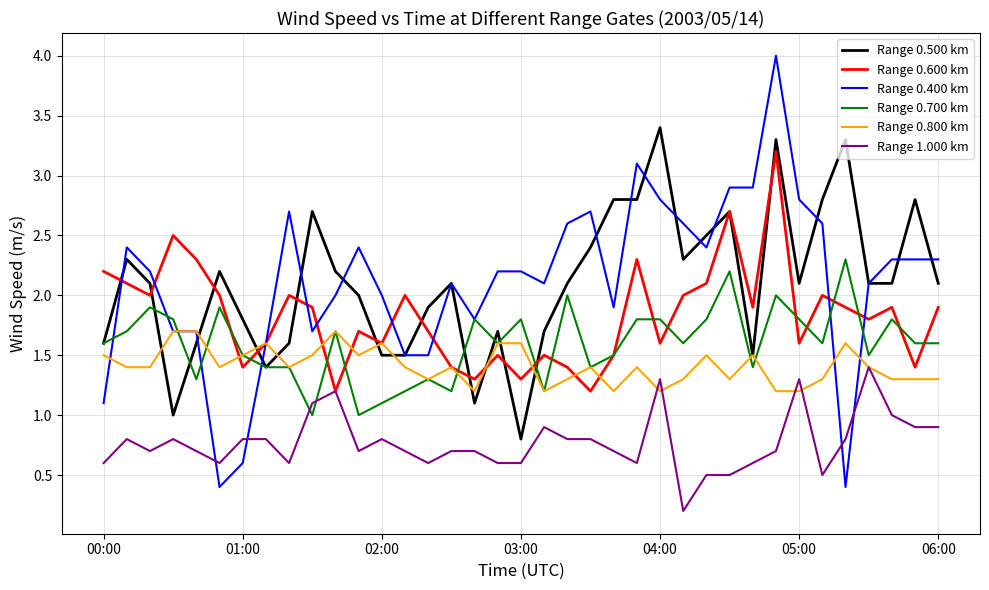

What is the highest value of the Range 1.000 km series?

1.4